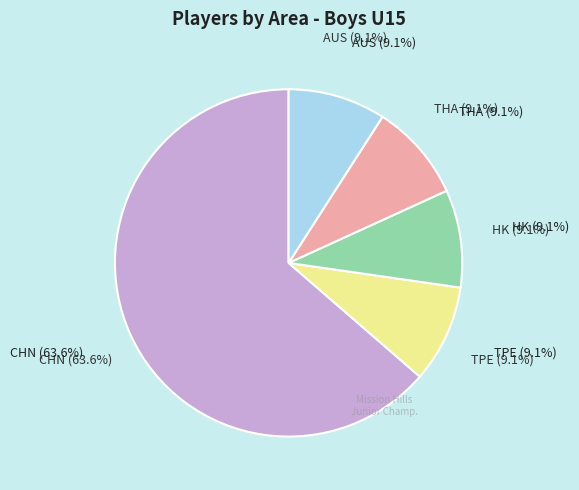

Is there any slice that represents more than half of the pie?

Yes